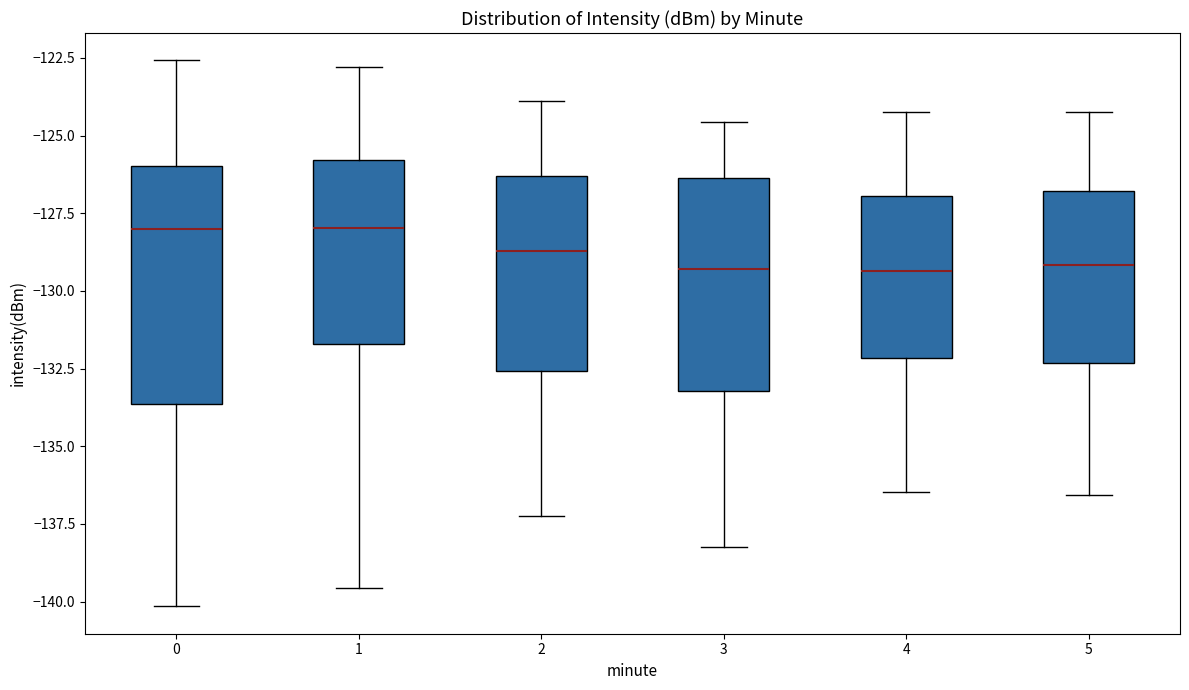

Reading left to right, transcribe this box plot: for each box, give where its median line is, the range the box spans, and where its two whiskers end, as read against the y-axis. The values are not printed on the chart, so give them approximately, as read against the axis.

0: median -128.0, box -133.5 to -126.0, whiskers -140.0 to -122.5
1: median -128.0, box -131.5 to -126.0, whiskers -139.5 to -123.0
2: median -128.5, box -132.5 to -126.5, whiskers -137.0 to -124.0
3: median -129.5, box -133.0 to -126.5, whiskers -138.0 to -124.5
4: median -129.5, box -132.0 to -127.0, whiskers -136.5 to -124.0
5: median -129.0, box -132.5 to -127.0, whiskers -136.5 to -124.0